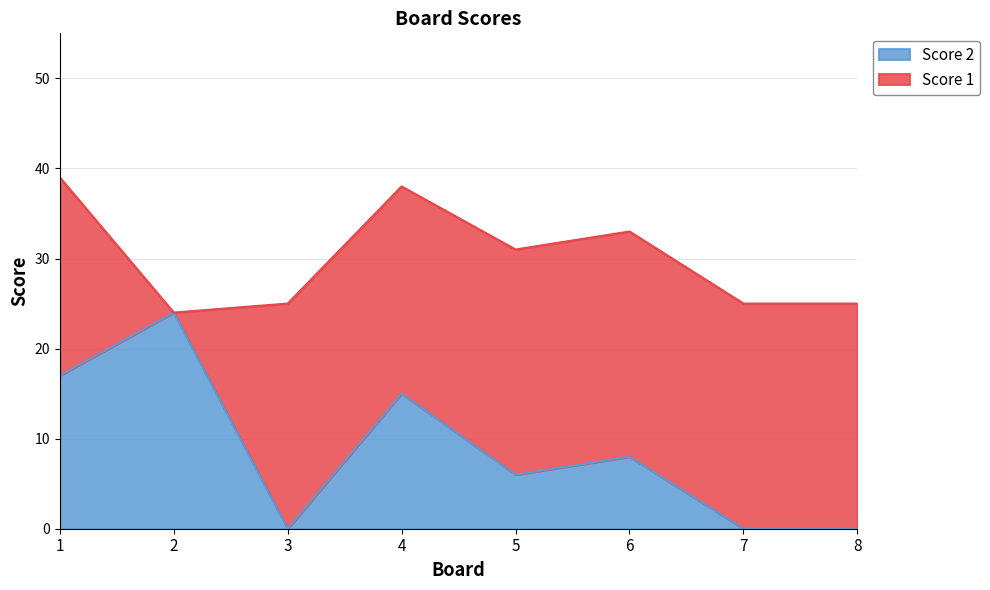

List the labels in order of value, largest first.

2, 1, 4, 6, 5, 3, 7, 8